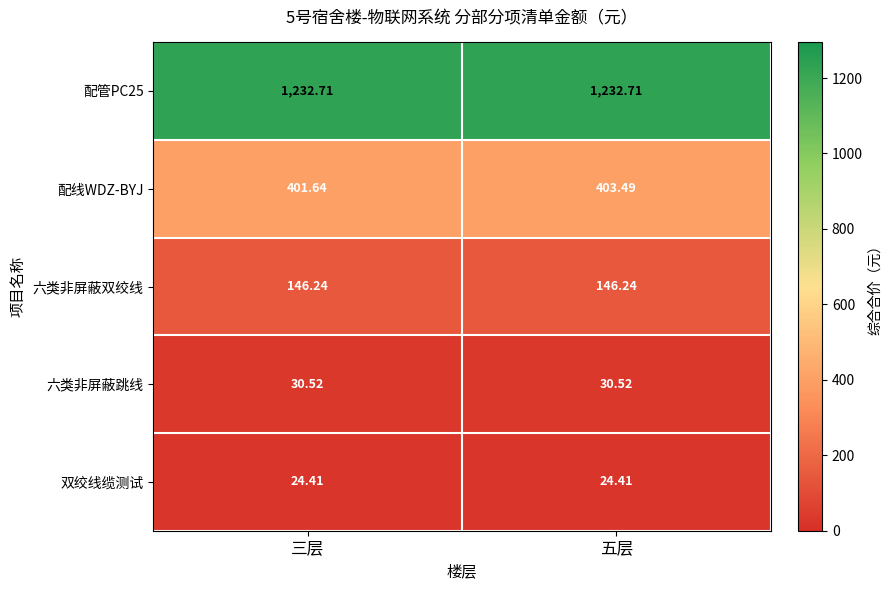

Between 三层 and 五层, which series saw the biggest shift?

配线WDZ-BYJ